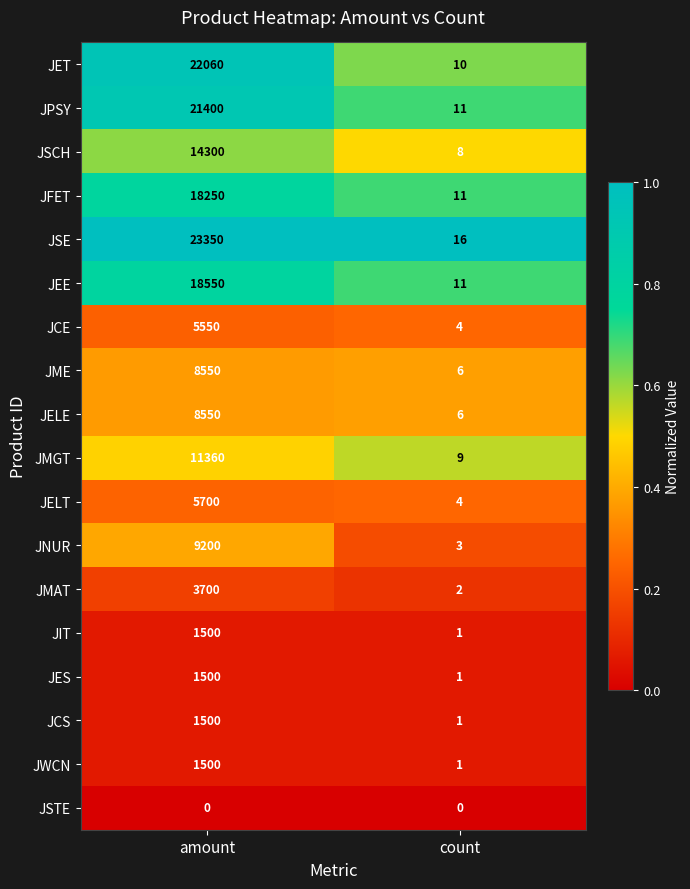

What is the sum of all JNUR values?

9203